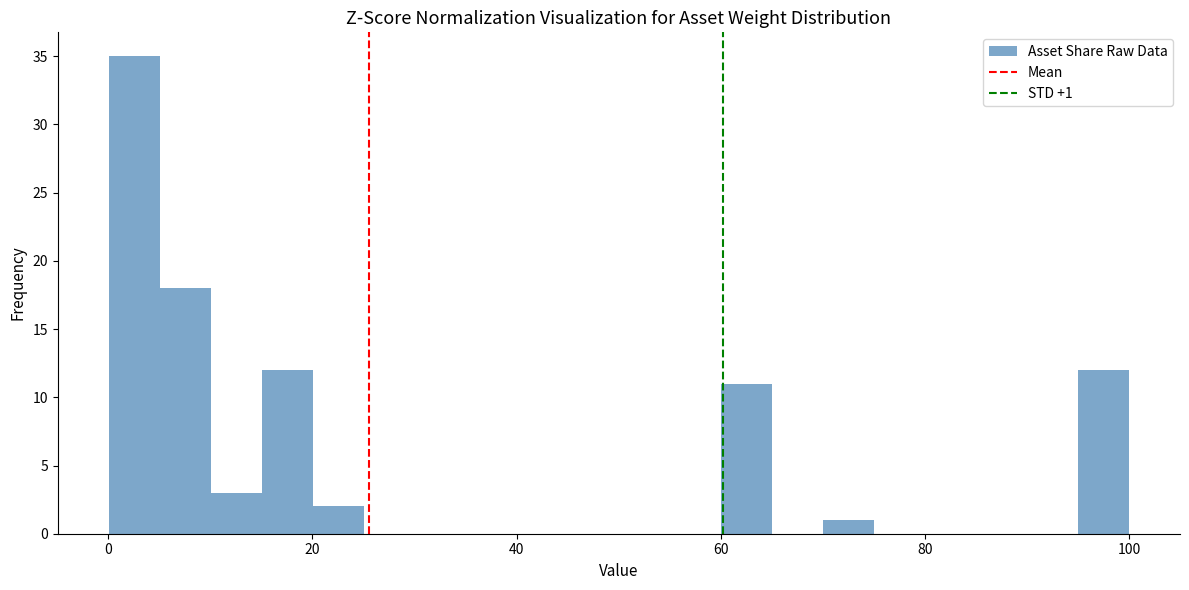

Around what value on the x-axis is the tallest bar? Give the approximate position of its centre, as read against the axis.

2